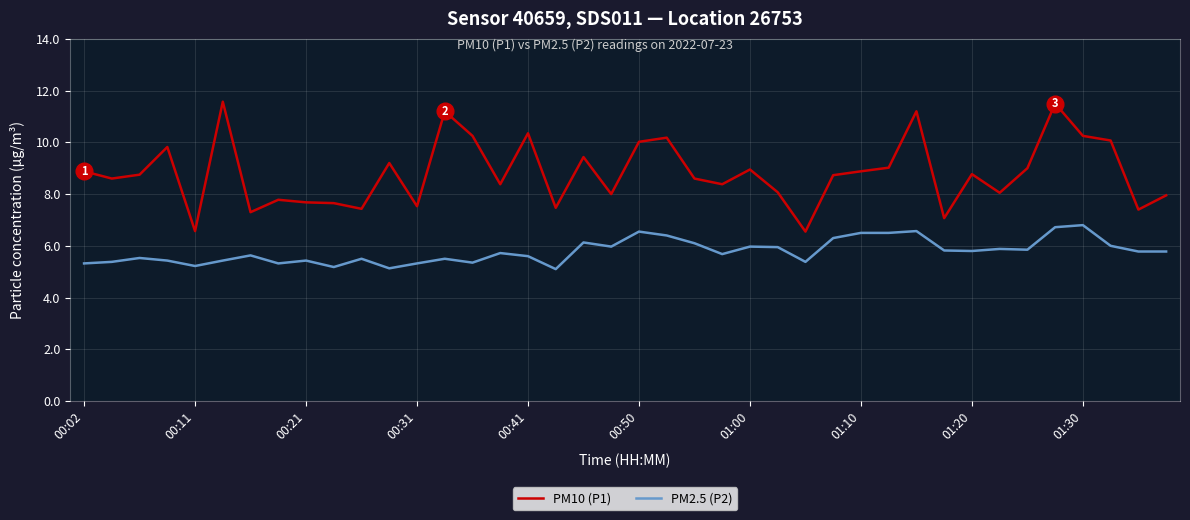

True or false: PM2.5 (P2) and PM10 (P1) cross at least once.

False